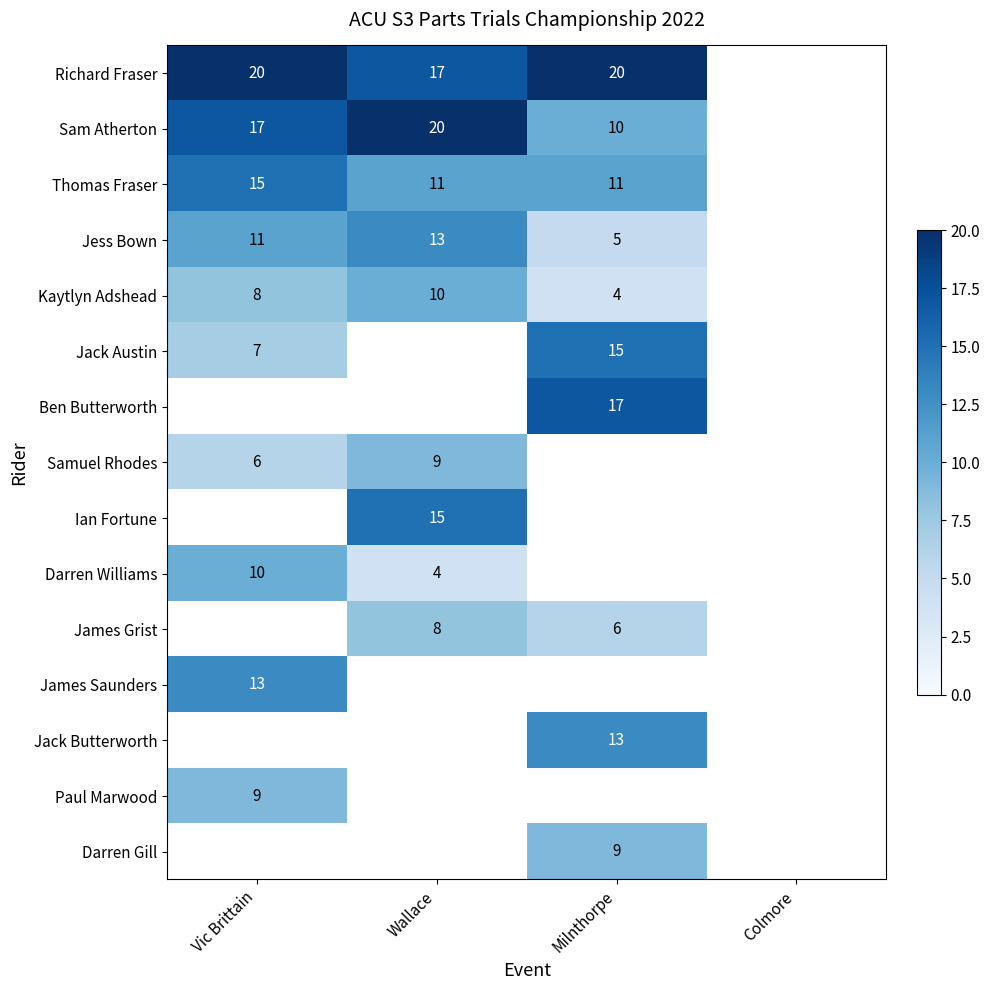

The value of Jess Bown at Milnthorpe is 5. True or false?

True